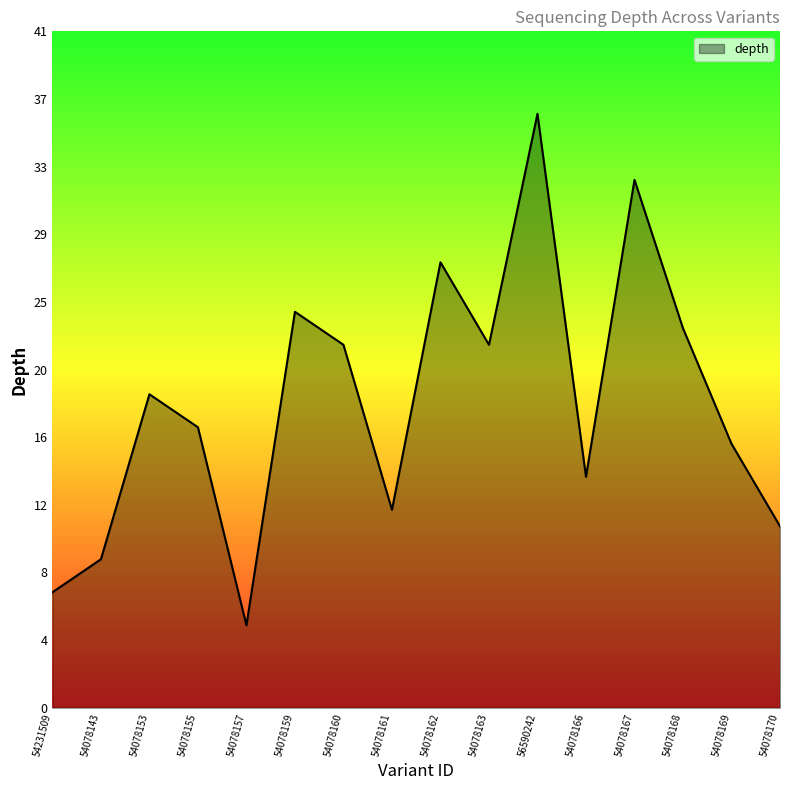

What is the approximate value at 54078170?

11